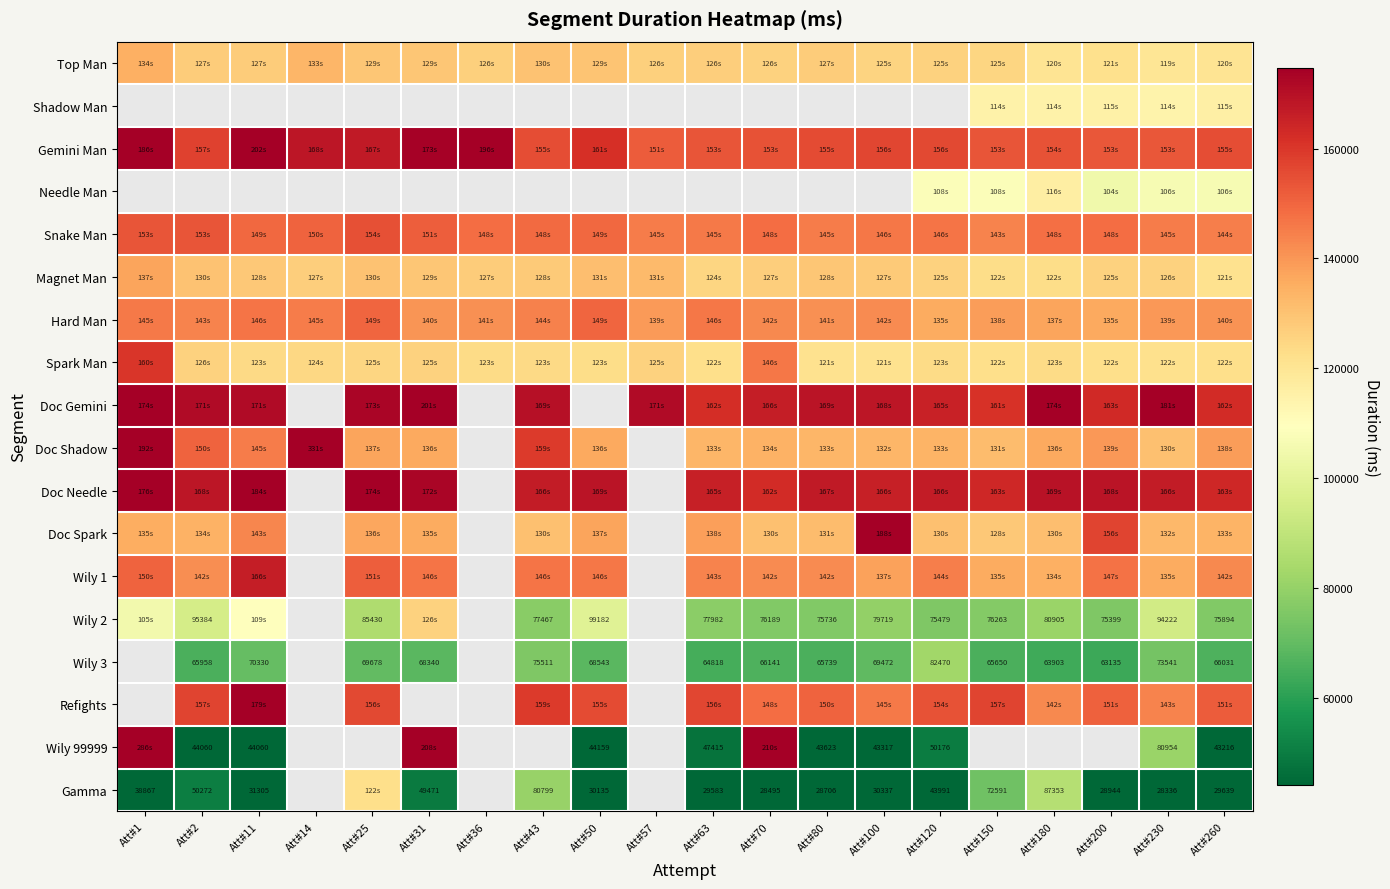

Between Att#50 and Att#1, which is larger?

Att#1